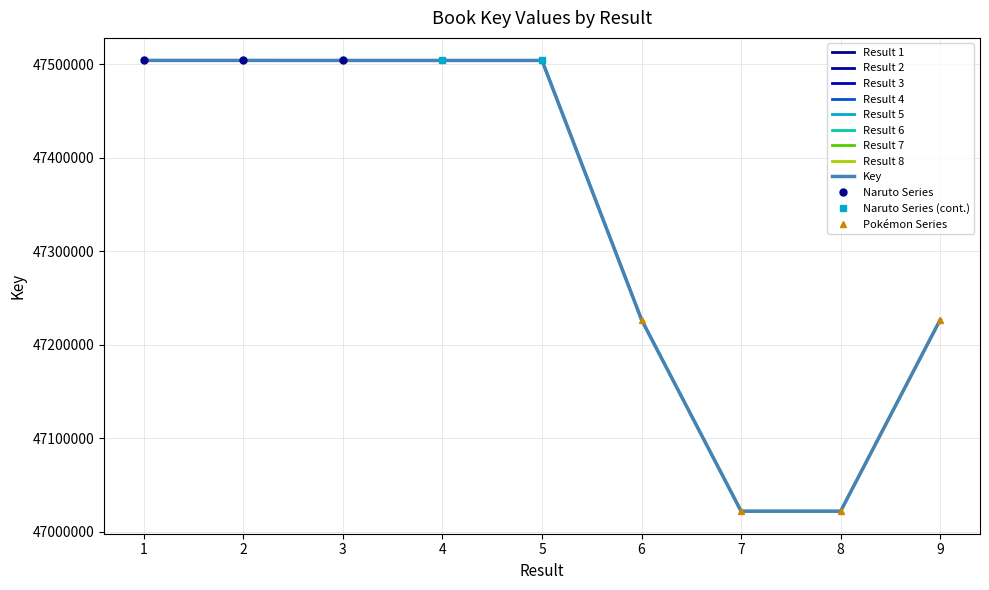

What is the difference between the values at 2 and 3?

13